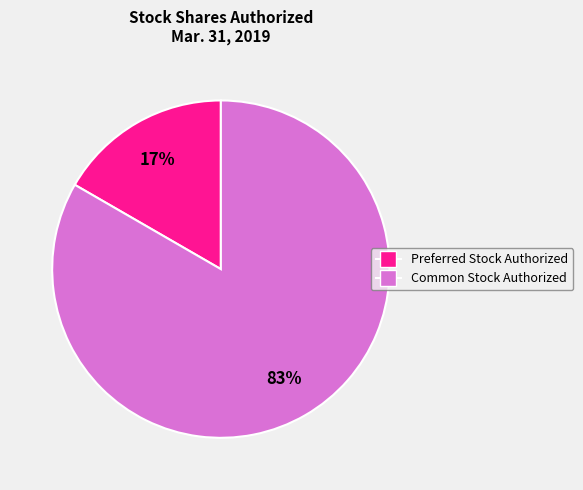

What percentage is the Preferred Stock Authorized slice, to the nearest percent?

17%